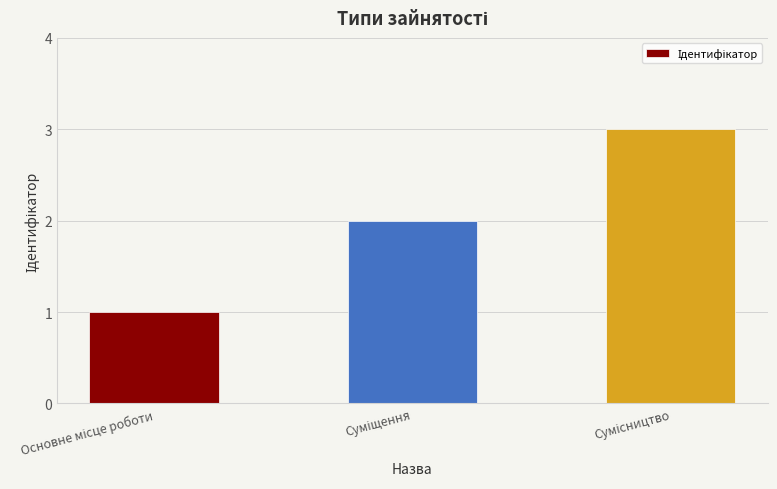

What is the maximum value shown in the chart?

3